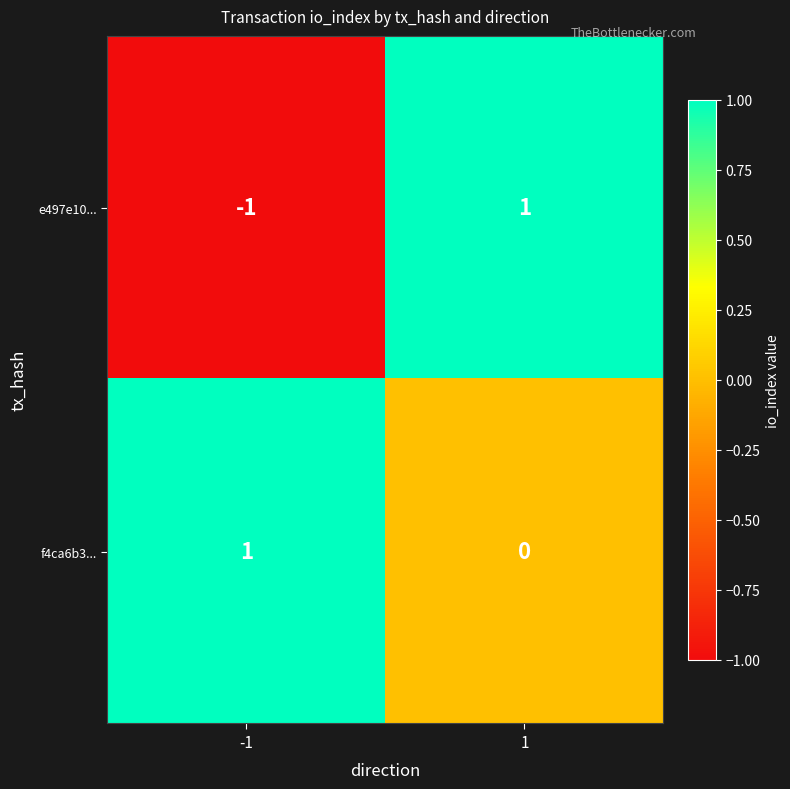

The value of e497e10... at -1 is -2. True or false?

False